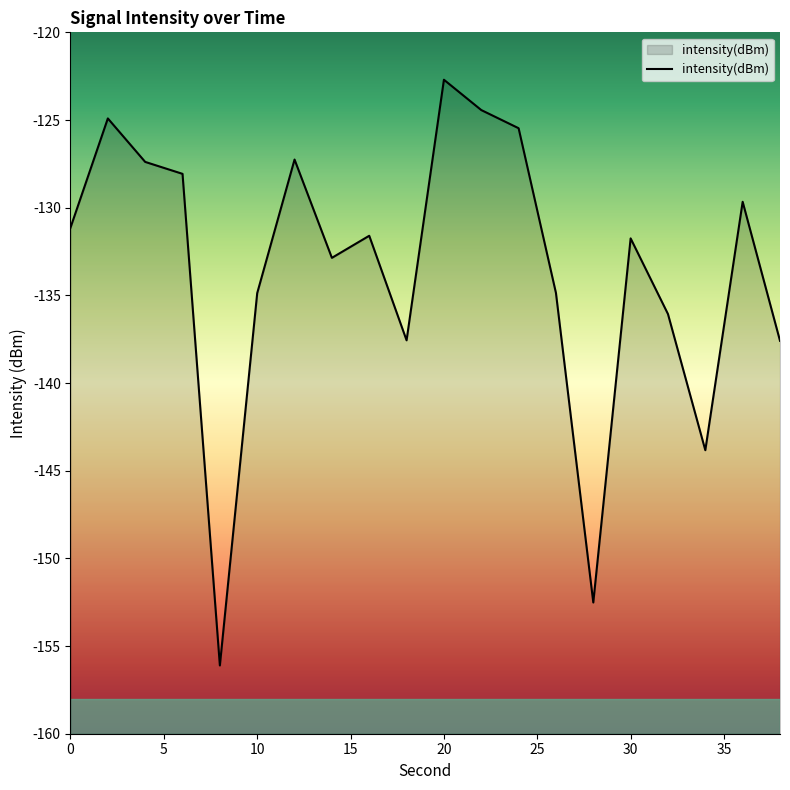

Reading left to right, extract all data points from this chart.

0=-131.1	2=-124.9	4=-127.4	6=-128.1	8=-156.1	10=-134.9	12=-127.3	14=-132.9	16=-131.6	18=-137.6	20=-122.7	22=-124.4	24=-125.5	26=-134.9	28=-152.5	30=-131.8	32=-136.1	34=-143.8	36=-129.7	38=-137.6